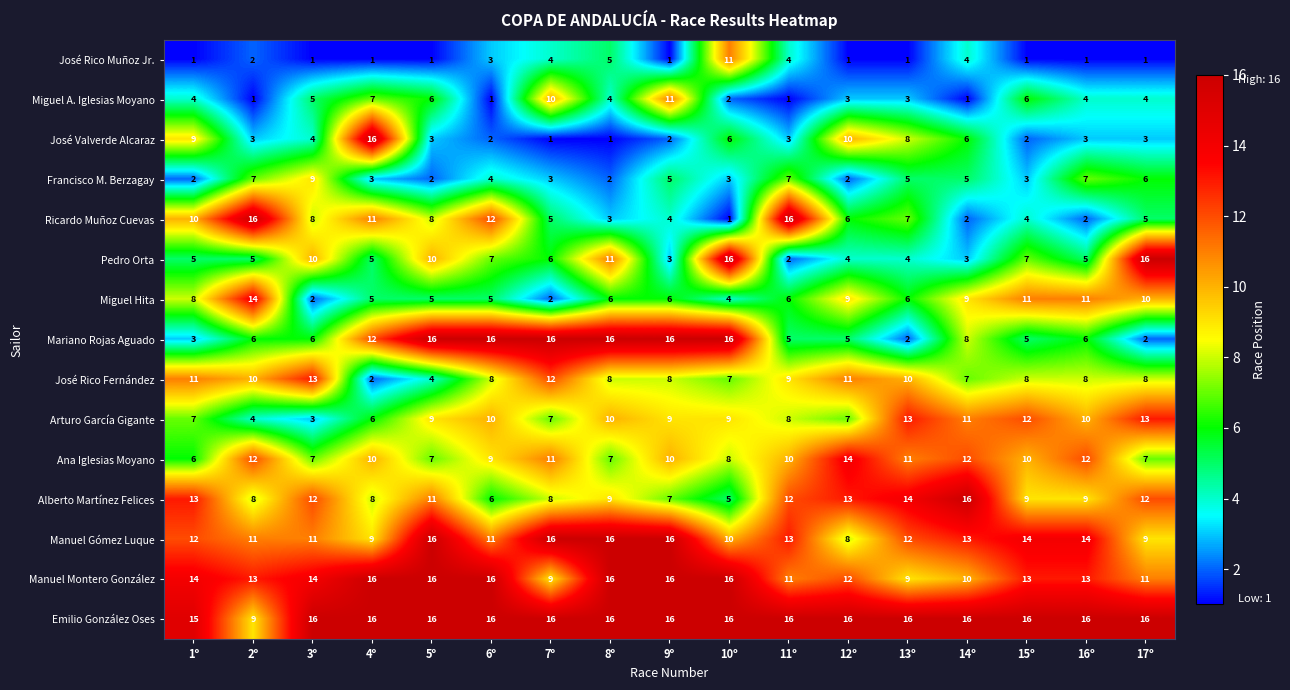

What value does the Arturo García Gigante series have at 7º?

7